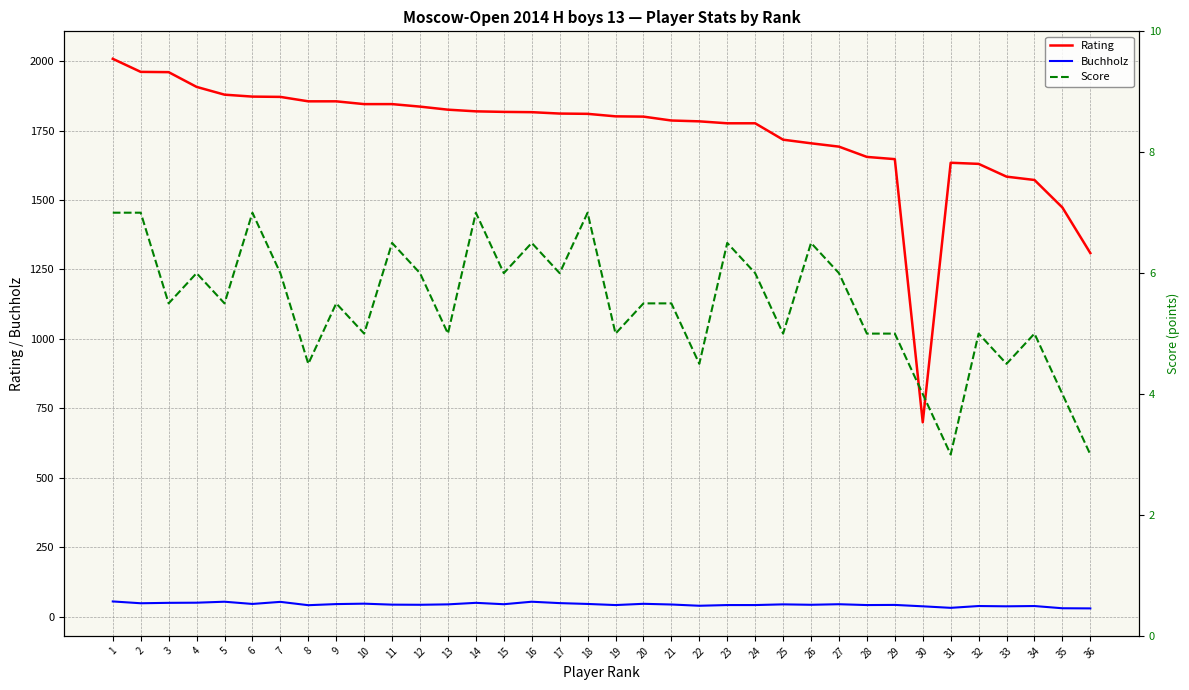

Is this an area chart (filled region under the line)?

No